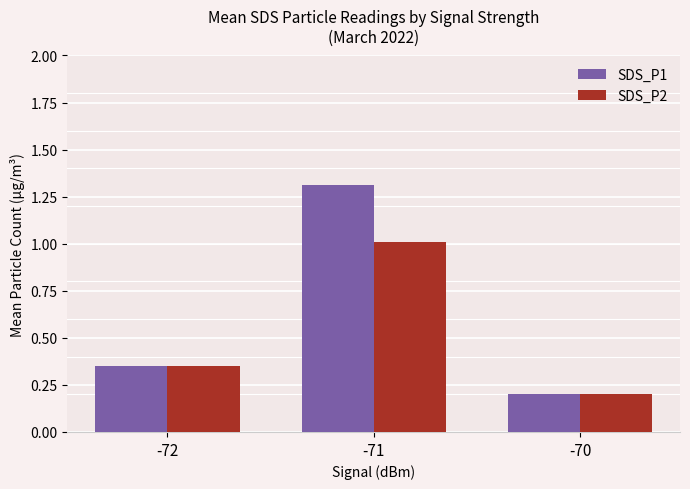

Is it true that SDS_P1 equals 0.1 at -72?

False